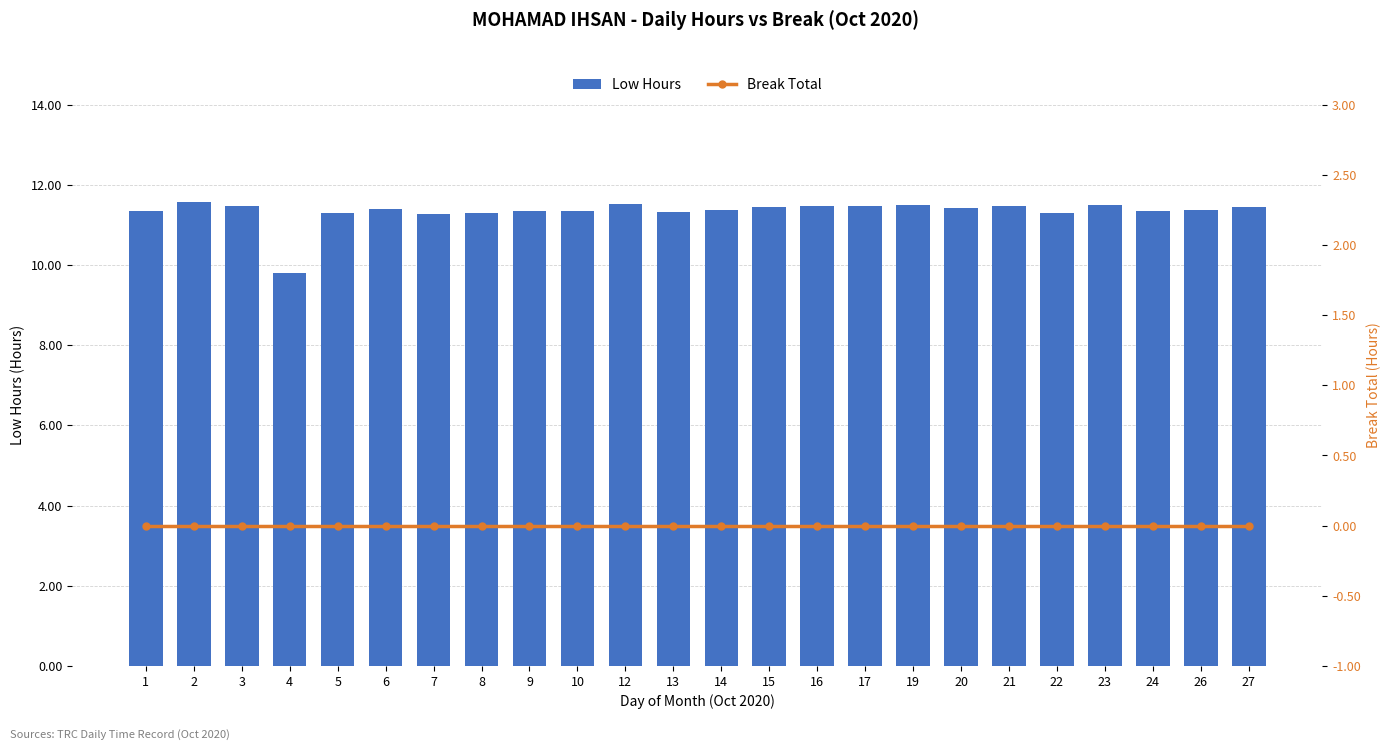

What is the value of the Low Hours bar at the 23rd from the left?

11.4